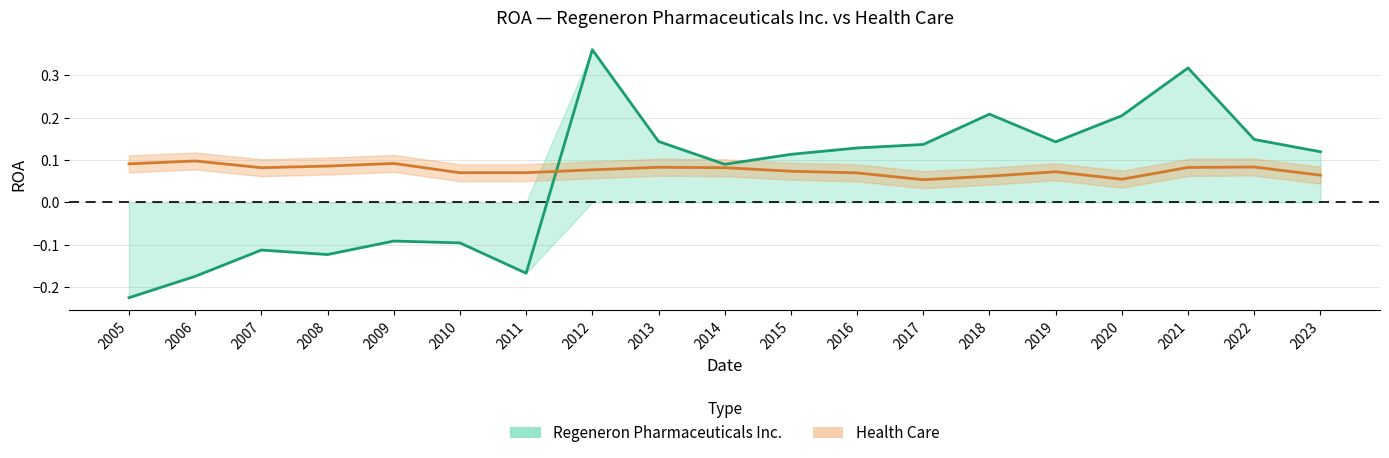

Which series ends up on top after the final intersection of Health Care and Regeneron Pharmaceuticals Inc.?

Regeneron Pharmaceuticals Inc.